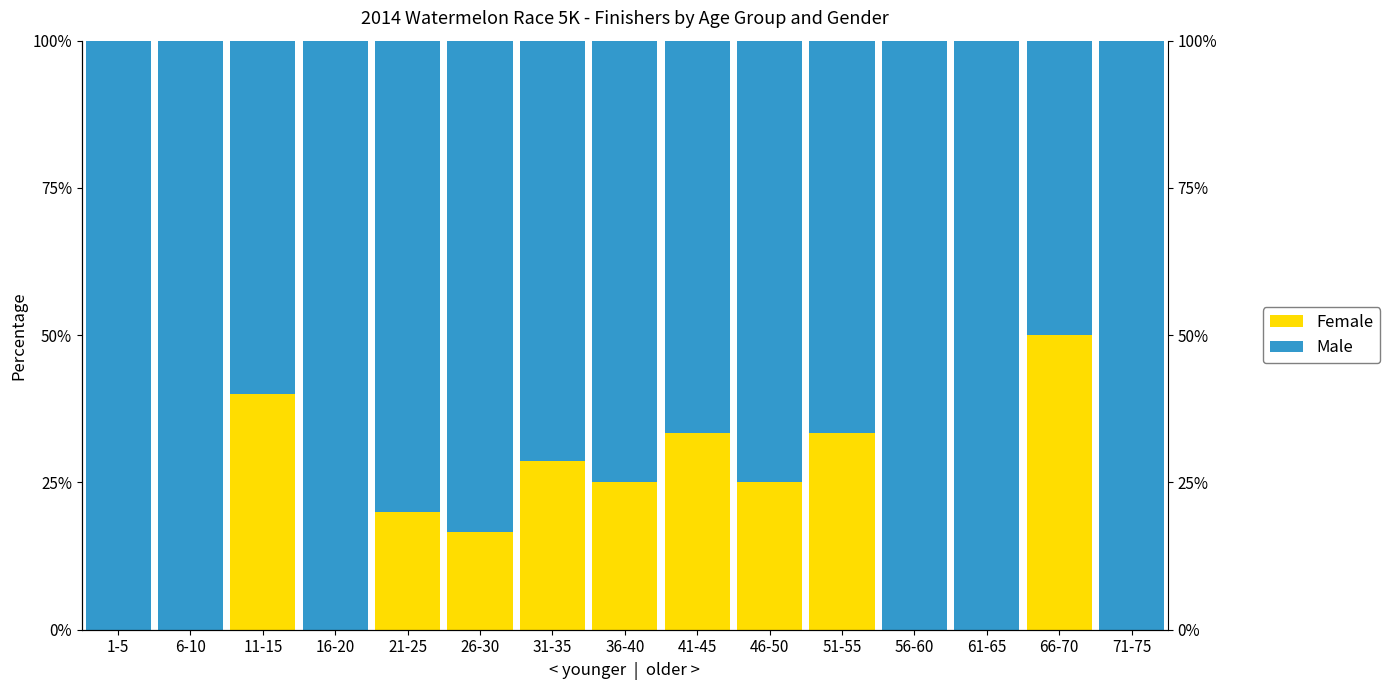

The Male series shows 35.9 at 6-10. True or false?

False